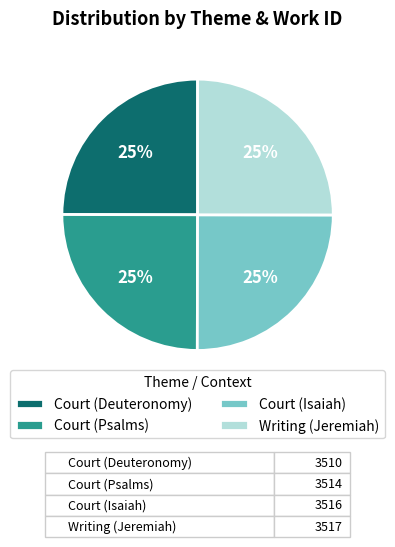

To the nearest percent, what is the average slice percentage?

25%